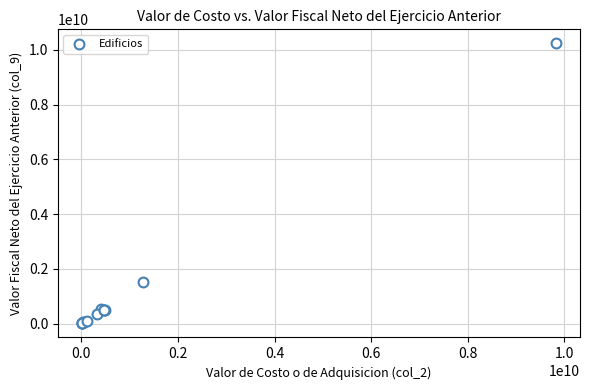

What Y value in the scatter plot is closest to 5121599923?

1521339234